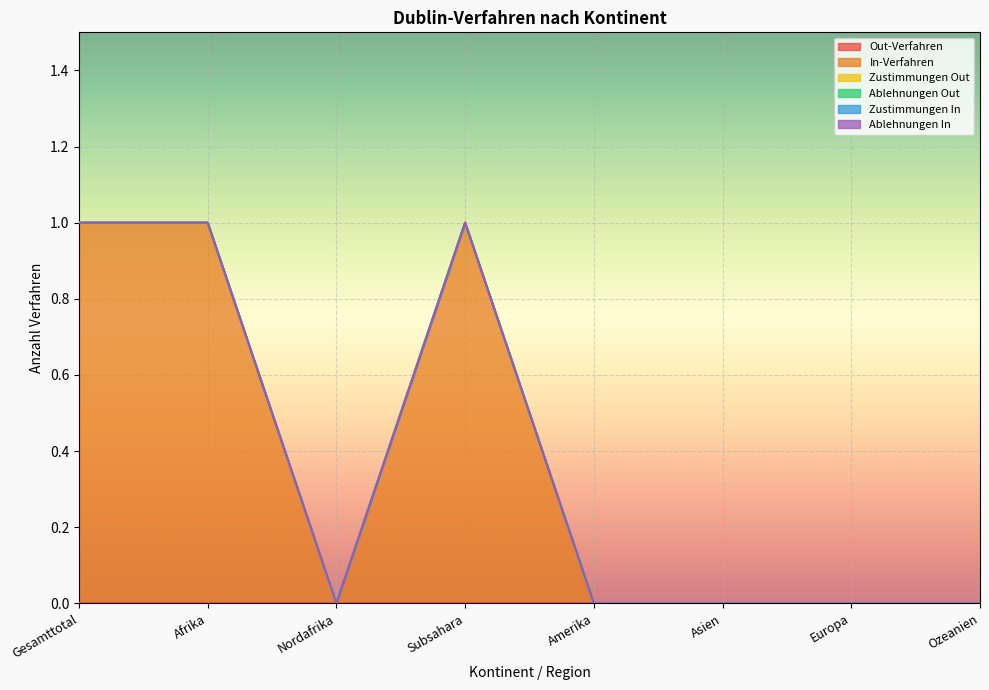

Is the value of In-Verfahren at Nordafrika greater than the value of Zustimmungen Out at Europa?

No